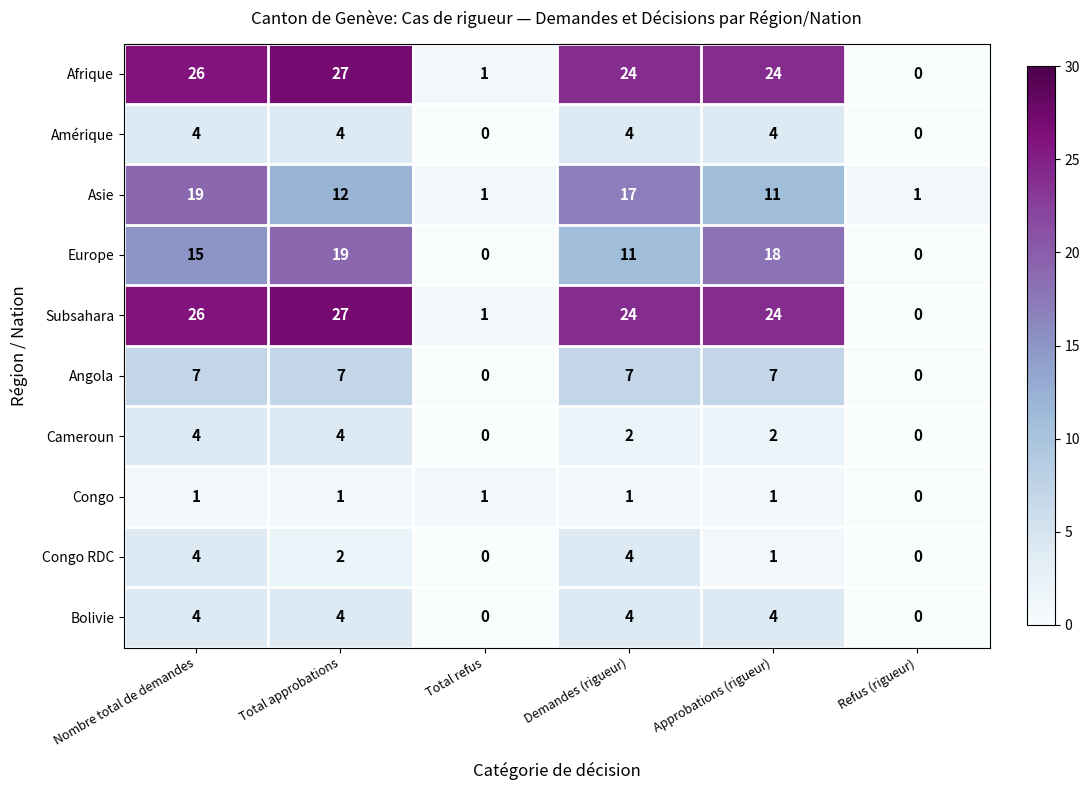

What is the spread (max minus min) of values at Total approbations?

26